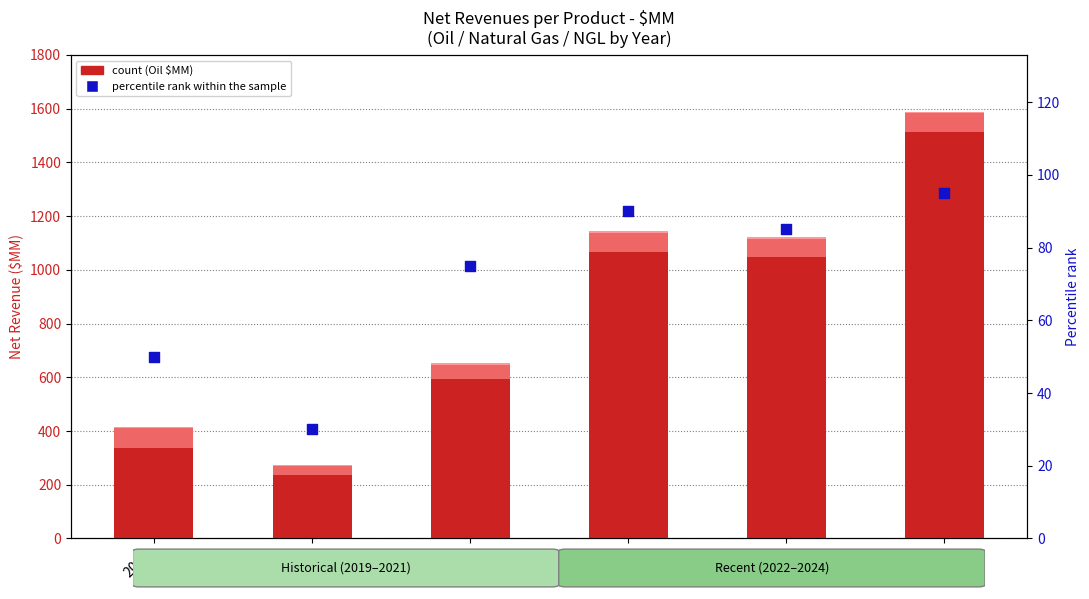

At which category is the sum across all series the highest?

2024